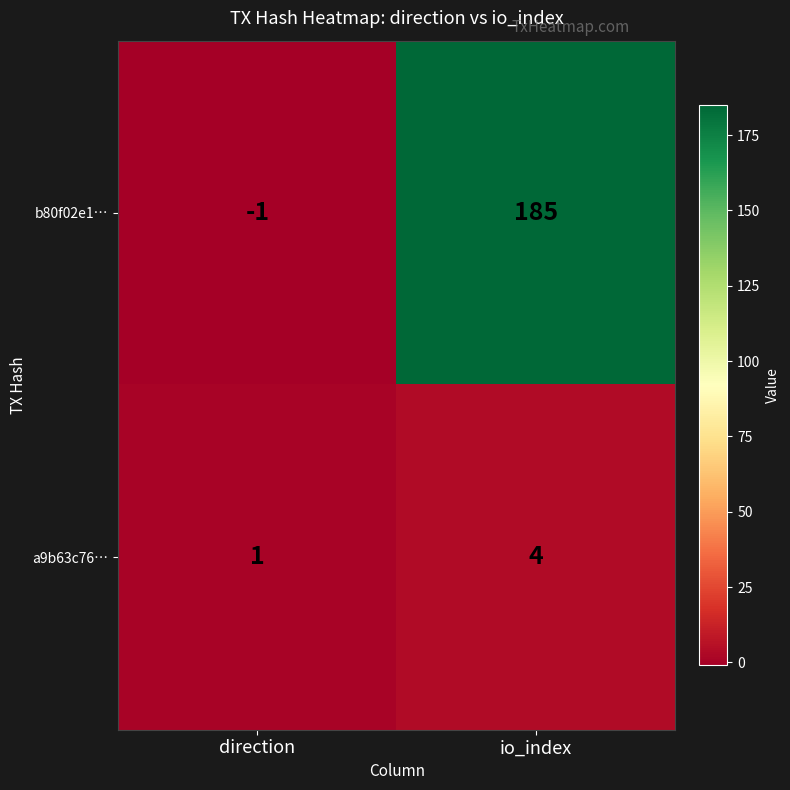

Rank the series by their average value, from lowest to highest.

a9b63c76…, b80f02e1…